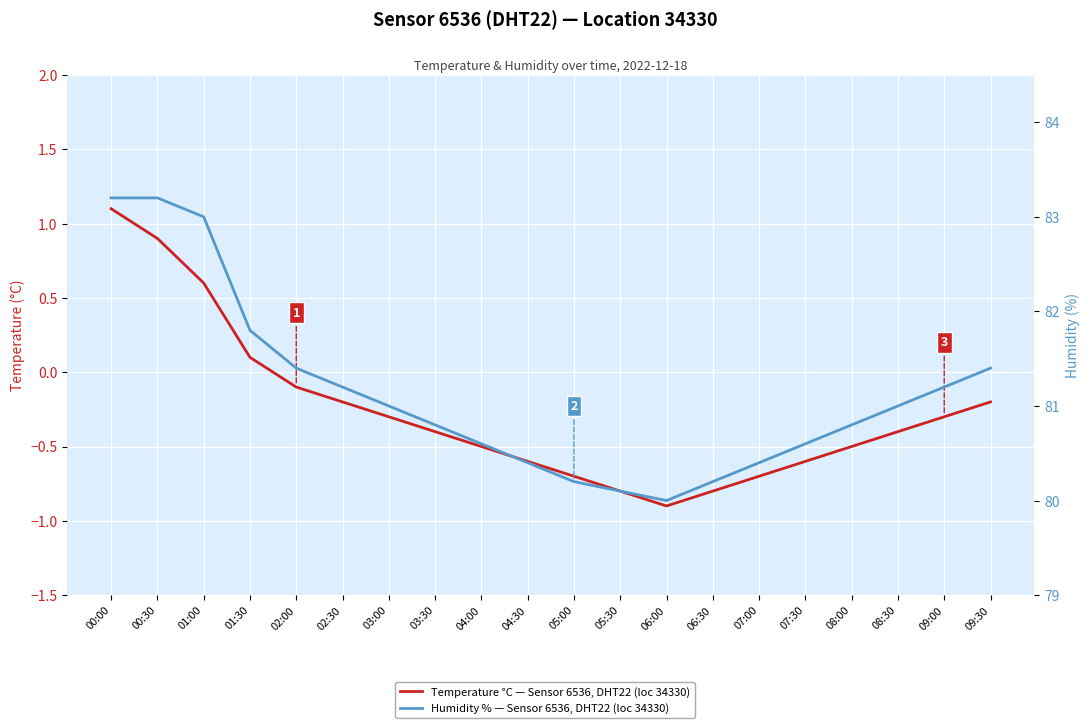

What is the label of the 15th point from the right?

02:30